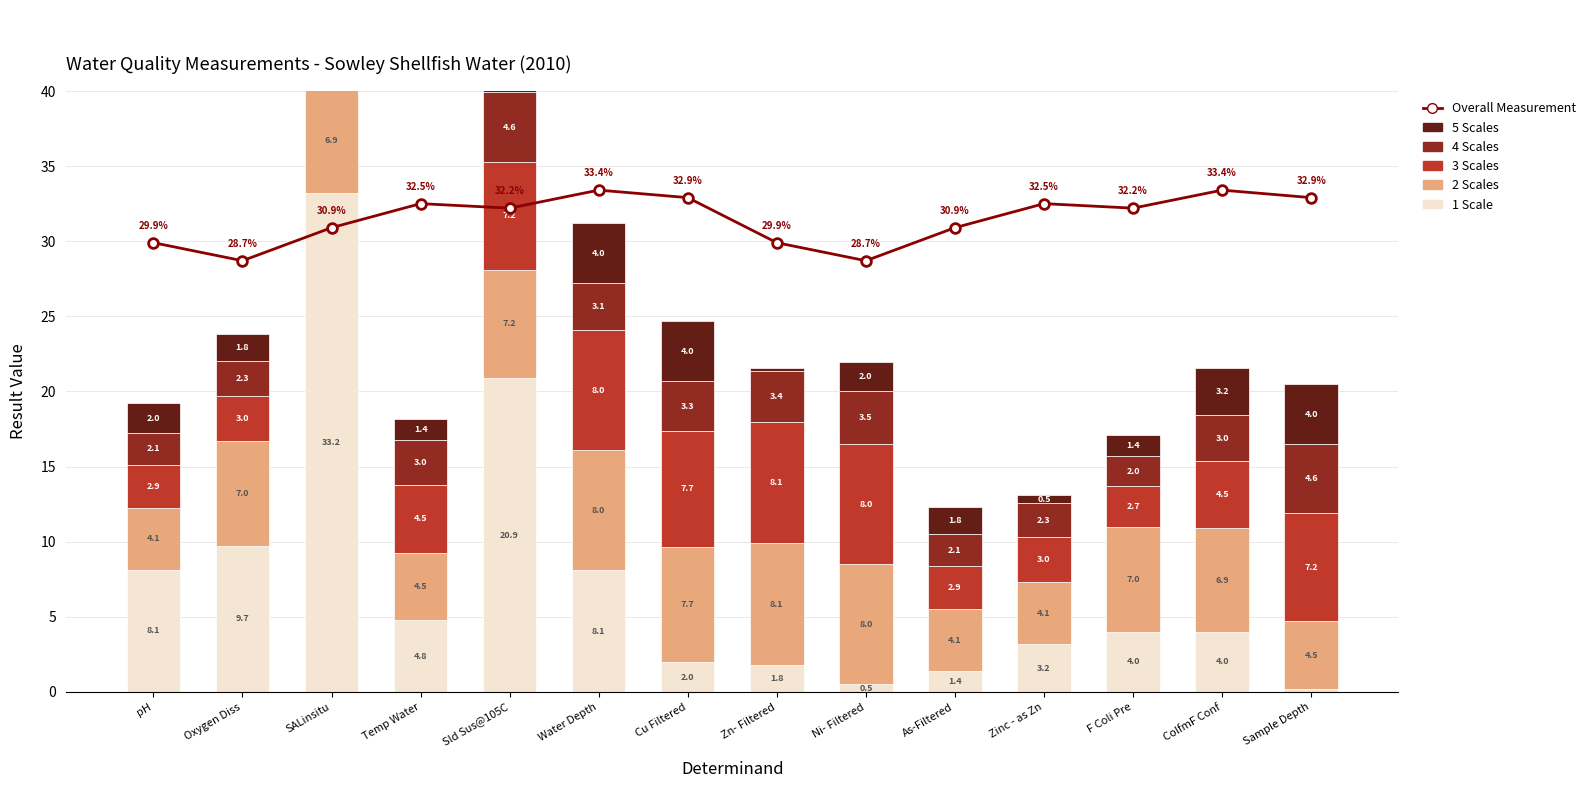

What is the total value across all series at SALinsitu?

76.2